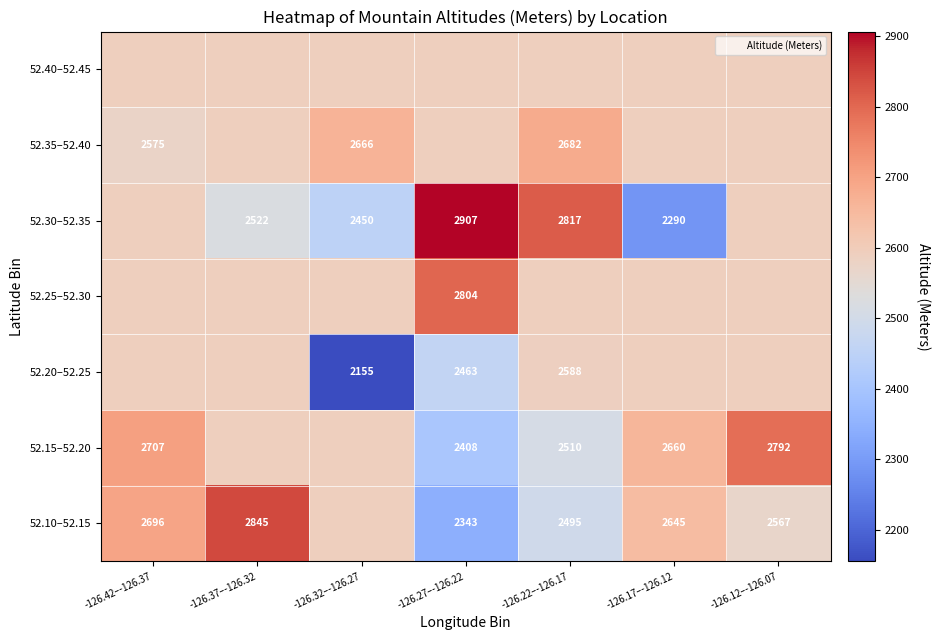

Which category has the highest value across all series?

-126.27–-126.22